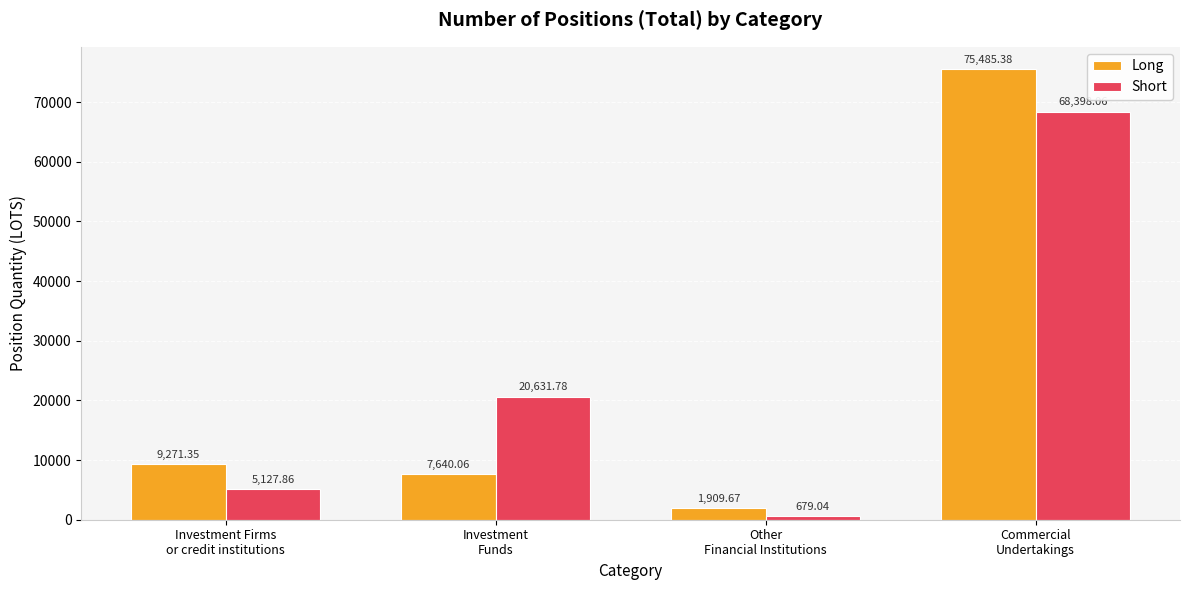

Are the bars grouped side by side (vs. stacked)?

Yes